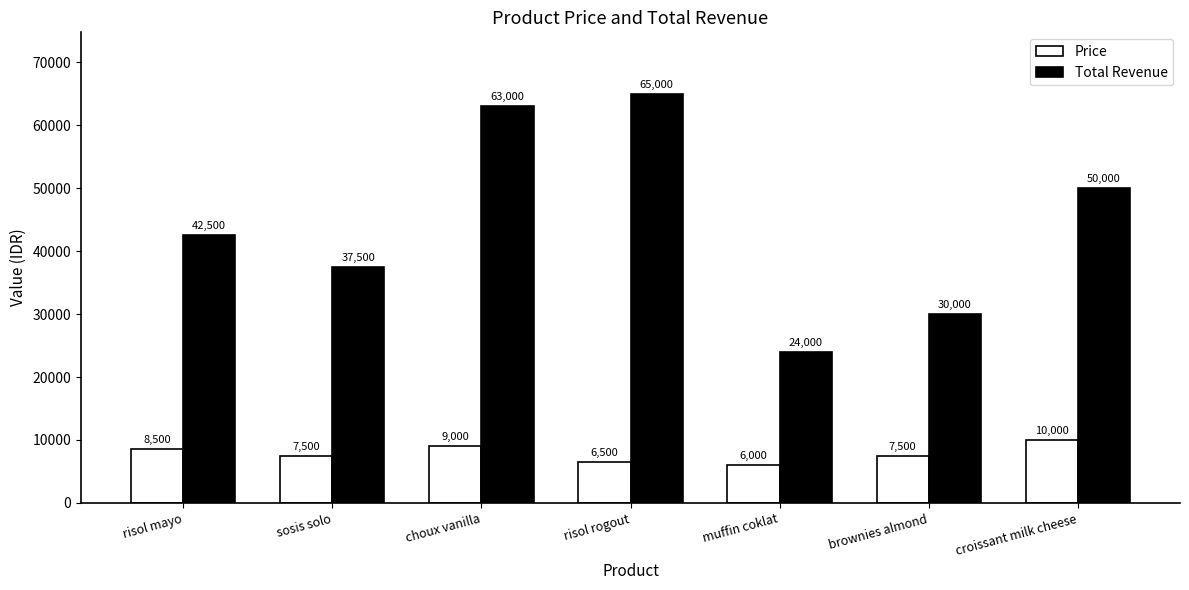

List the series in order of their overall mean, lowest first.

Price, Total Revenue